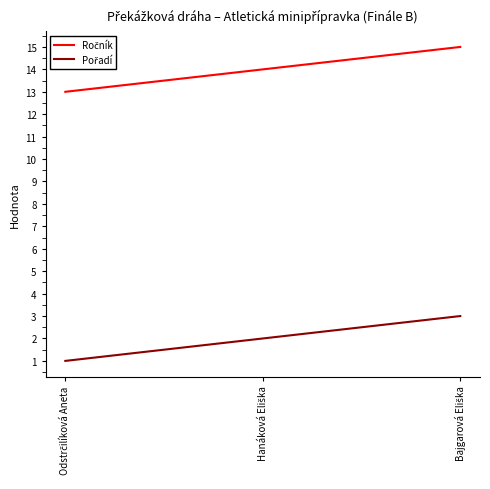

What is the maximum value shown in the chart?

15